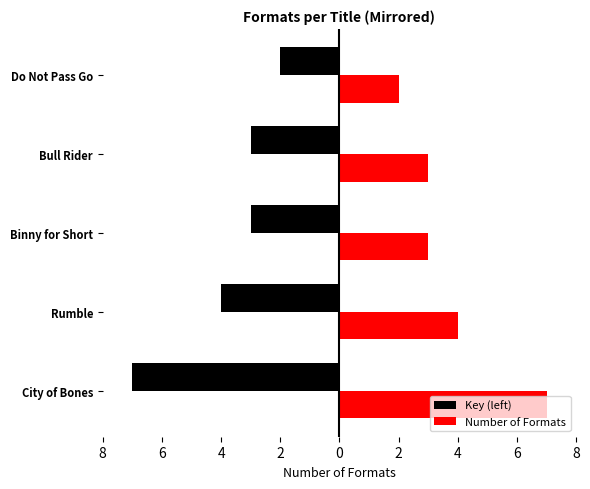

What is the sum of all Number of Formats values?

19